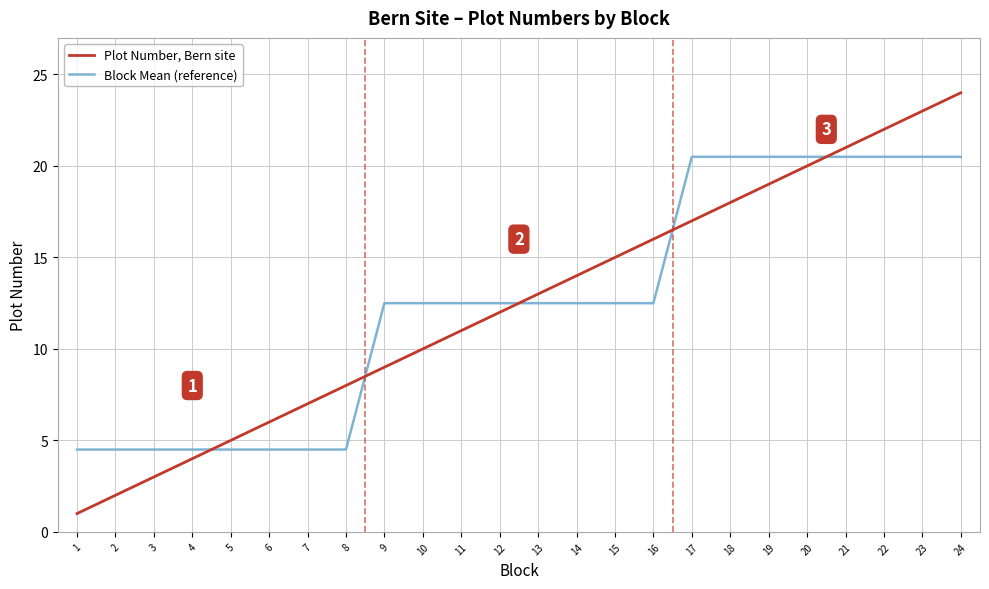

Between 7 and 17, which series saw the biggest shift?

Block Mean (reference)